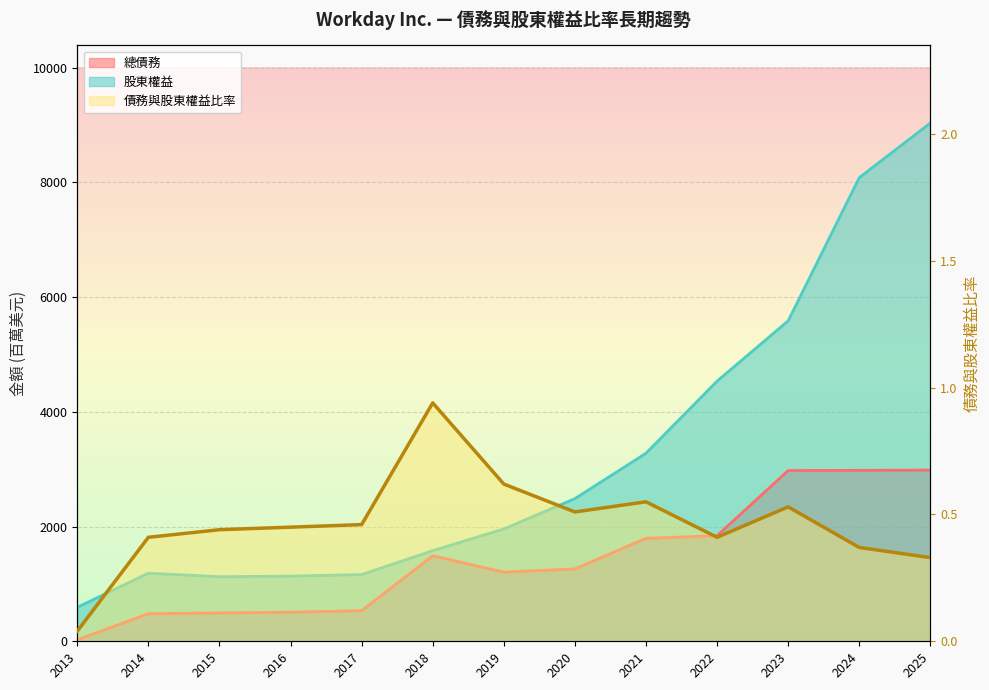

How many lines are shown in the chart?

3